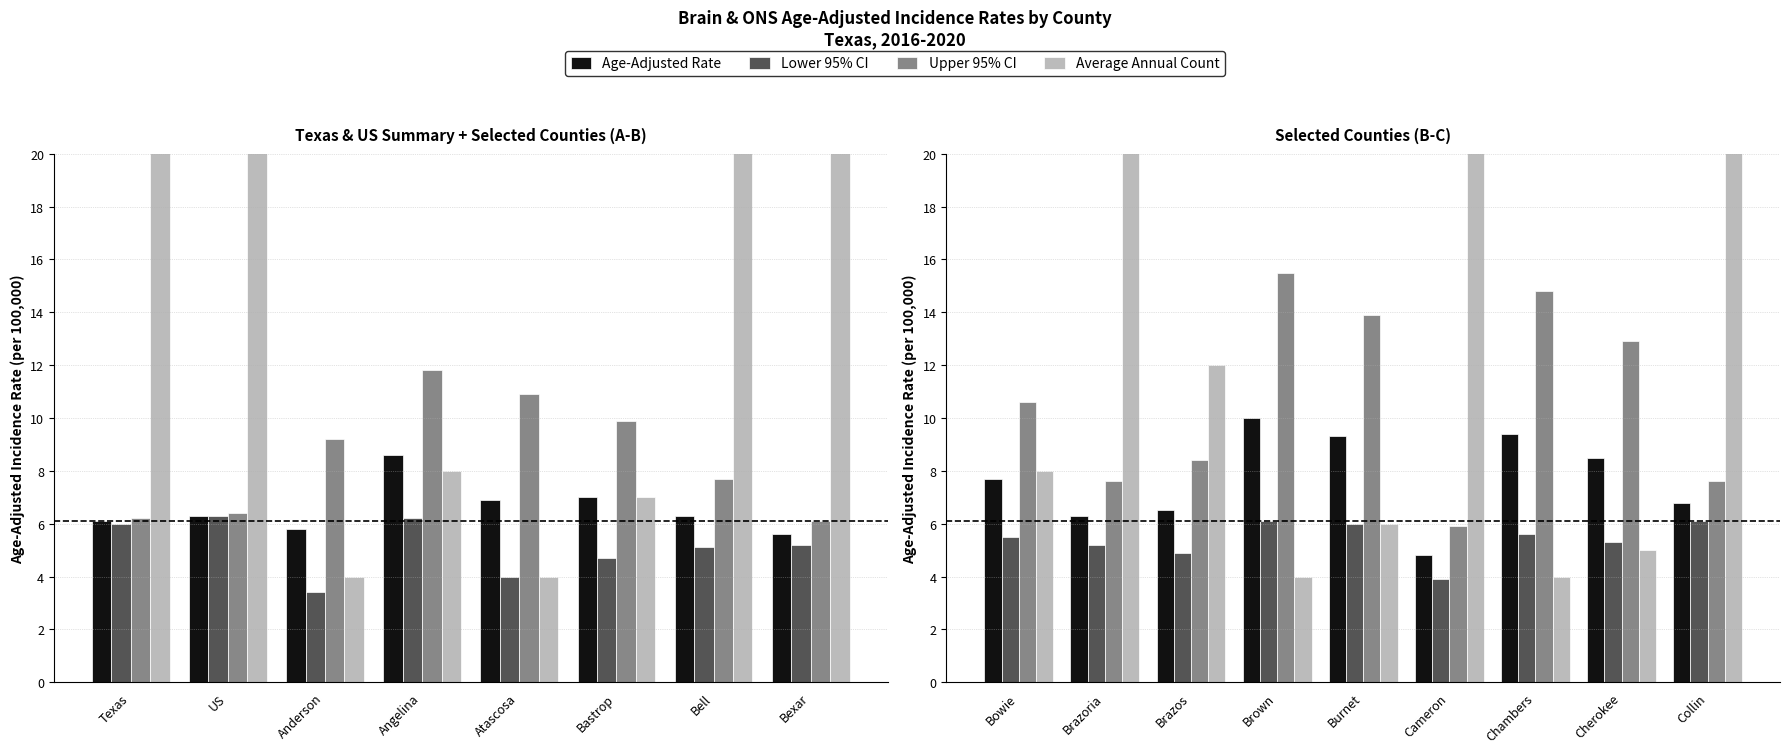

True or false: Average Annual Count has a value of 8.9 at Burnet.

False